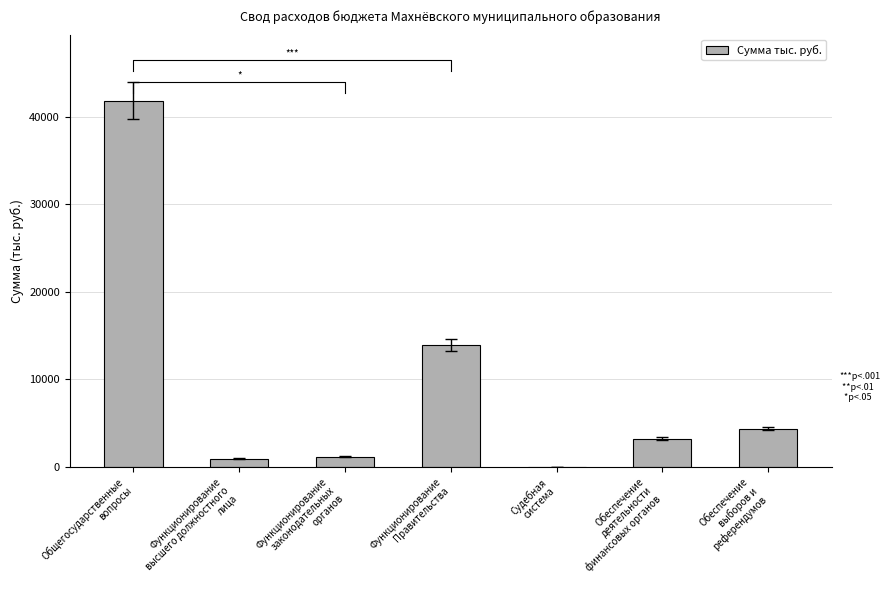

What is the change in value from Функционирование
высшего должностного
лица to Функционирование
Правительства?

+12988.0